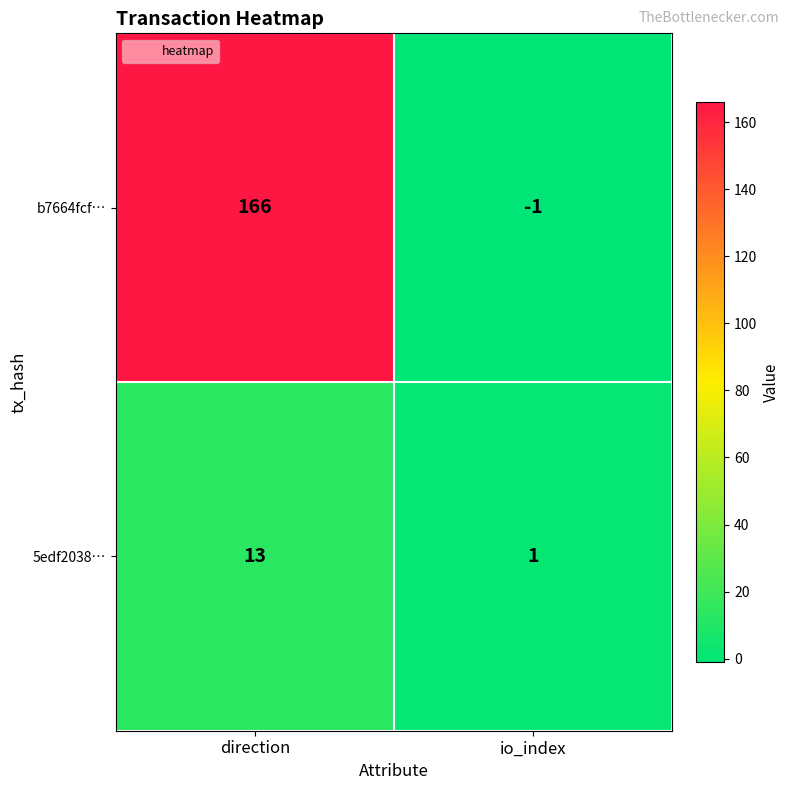

Which series has the largest total across all categories?

b7664fcf…